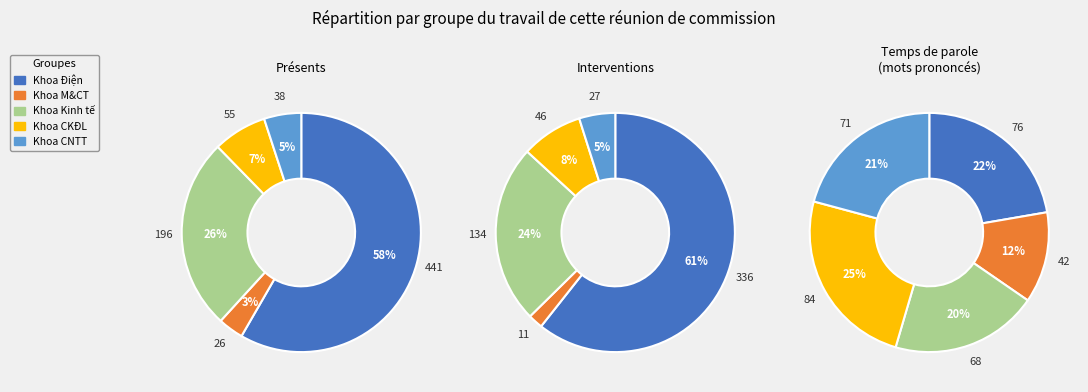

What percentage is the Khoa M&CT slice, to the nearest percent?

3%